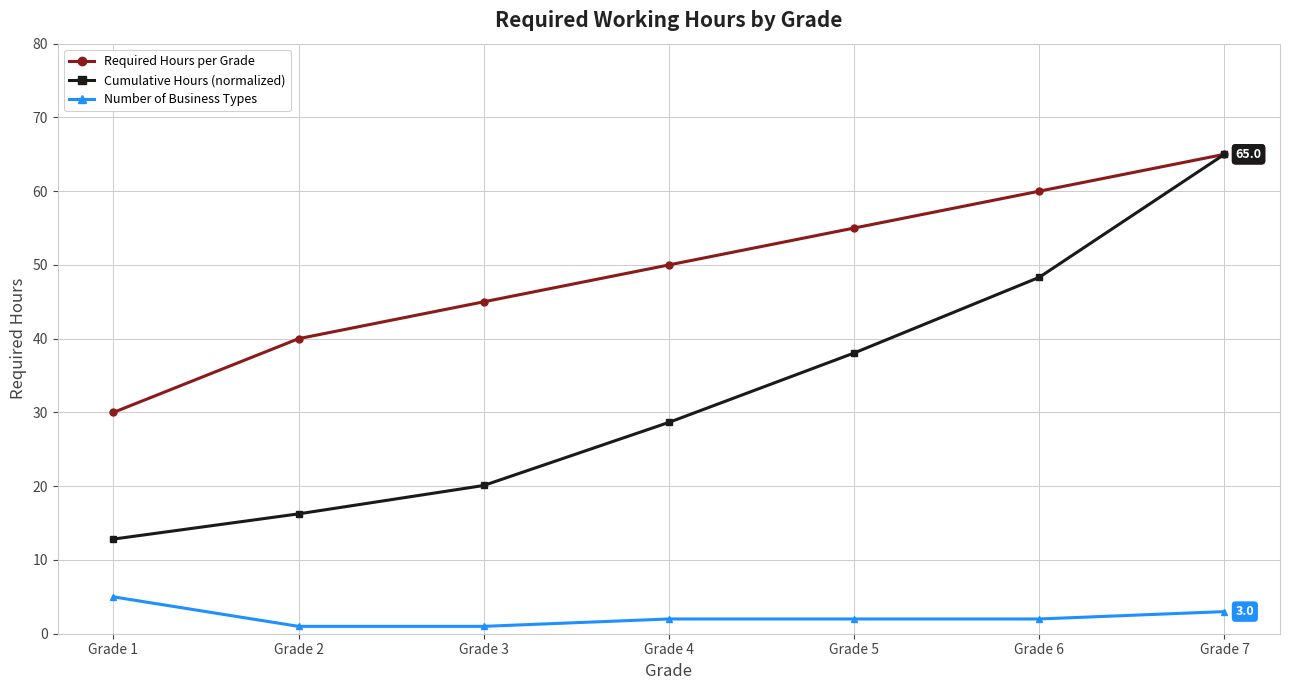

True or false: Number of Business Types and Required Hours per Grade cross at least once.

False